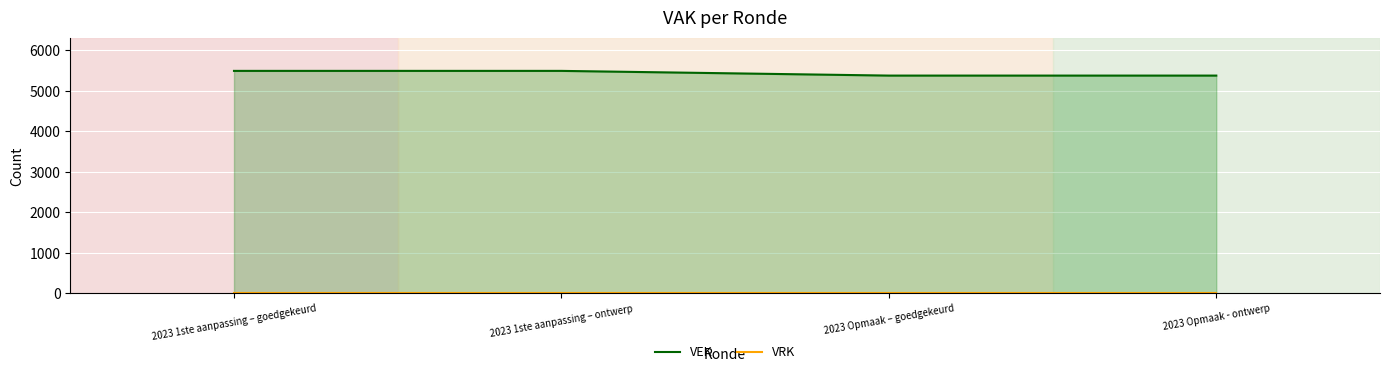

Reading left to right, list all the values displayed in this chart.

VEK: 2023 1ste aanpassing – goedgekeurd=5493	2023 1ste aanpassing – ontwerp=5493	2023 Opmaak – goedgekeurd=5377	2023 Opmaak - ontwerp=5377
VRK: 2023 1ste aanpassing – goedgekeurd=0	2023 1ste aanpassing – ontwerp=0	2023 Opmaak – goedgekeurd=0	2023 Opmaak - ontwerp=0